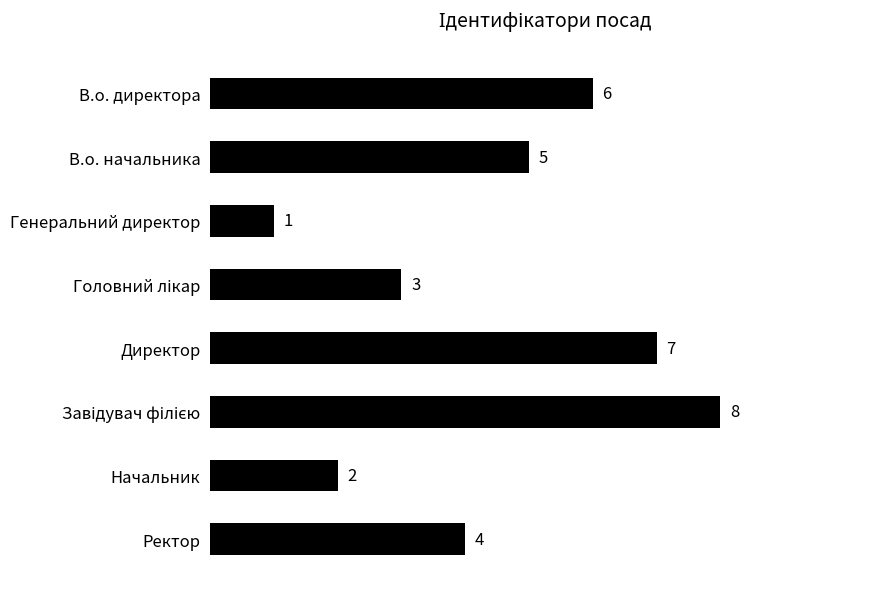

What is the difference between the second highest and second lowest values?

5